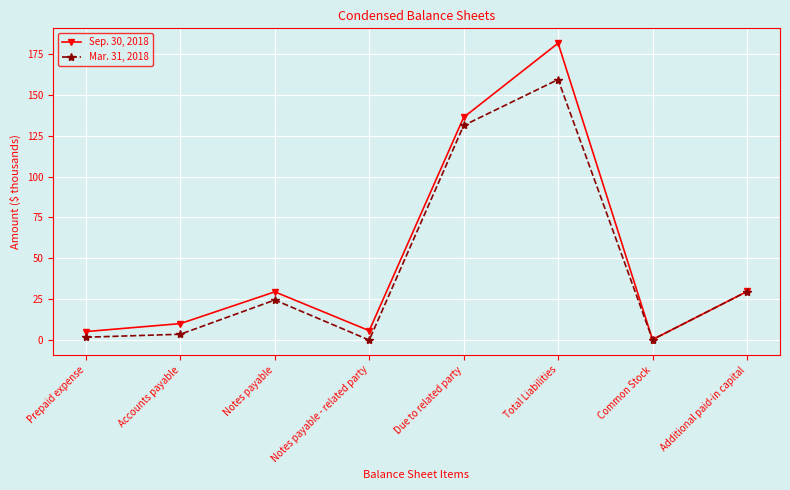

The Mar. 31, 2018 series shows 24.5 at Notes payable. True or false?

True